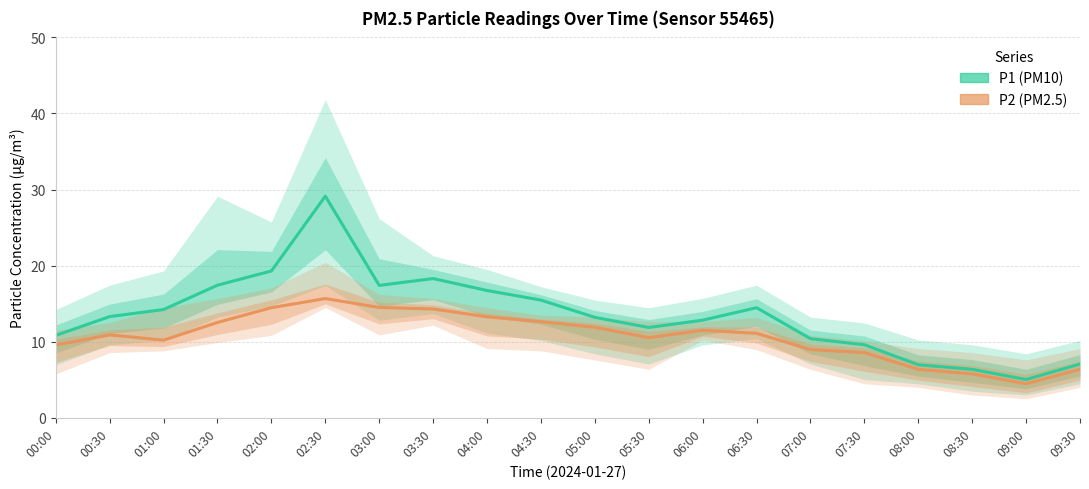

What are all the series names shown in the legend?

P1 (PM10), P2 (PM2.5)